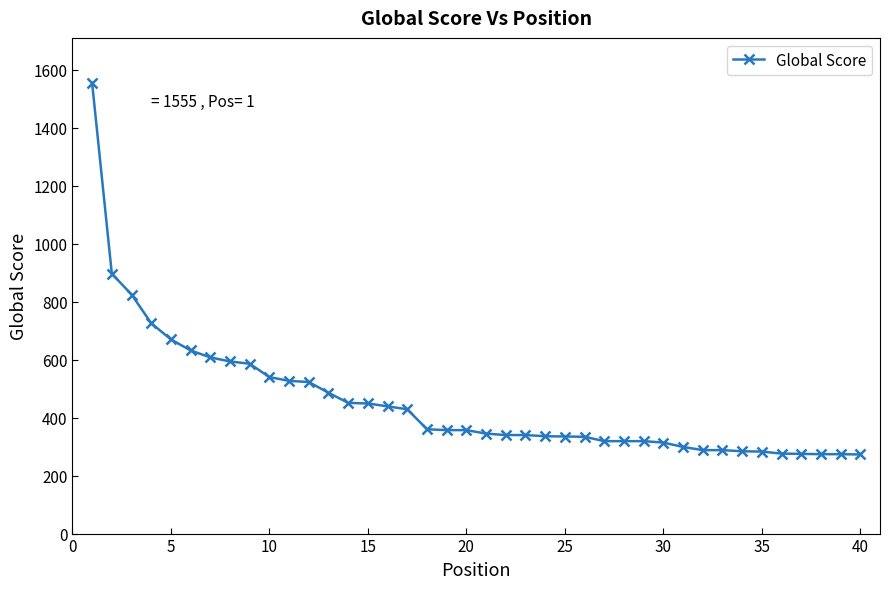

What is the average value?

453